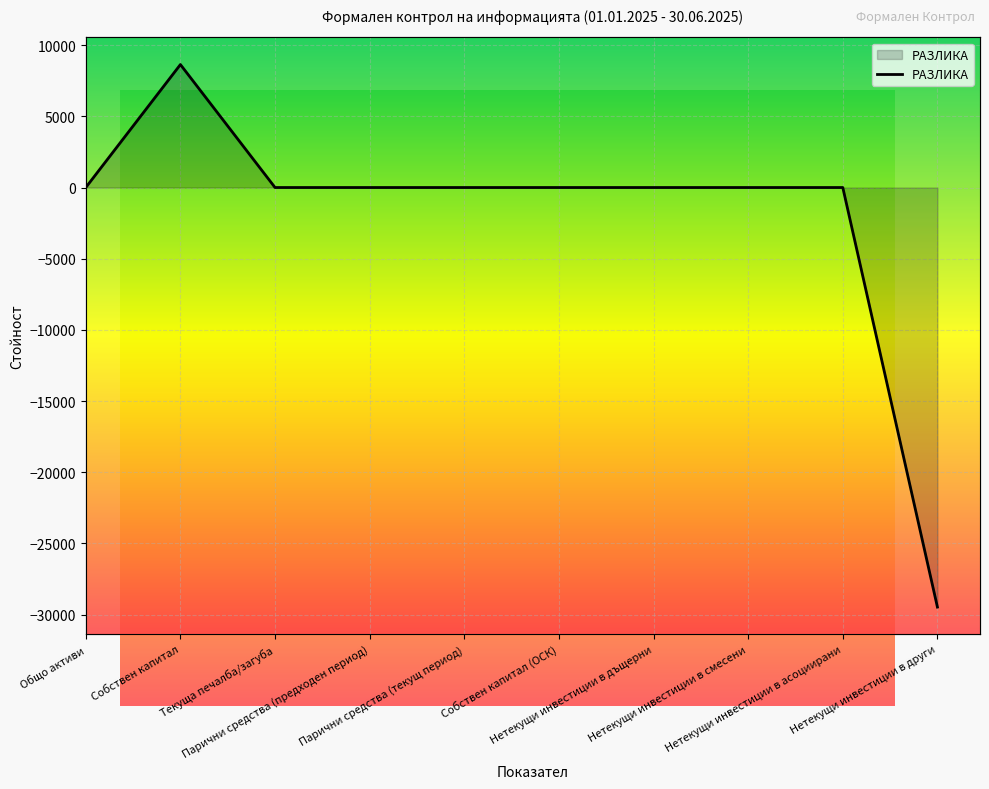

At which label does the data first exceed 0?

Собствен капитал